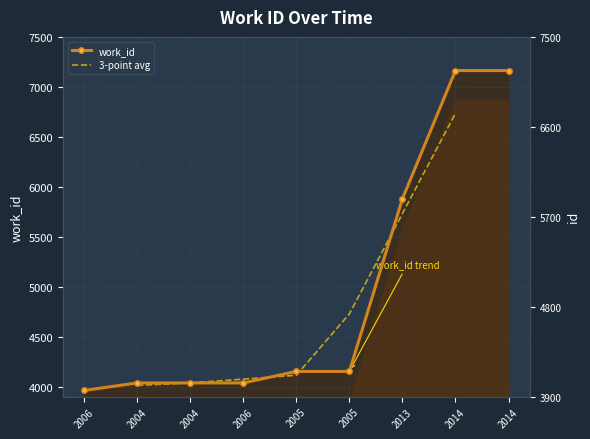

What is the difference between the values at 2014 and 2005?

3010